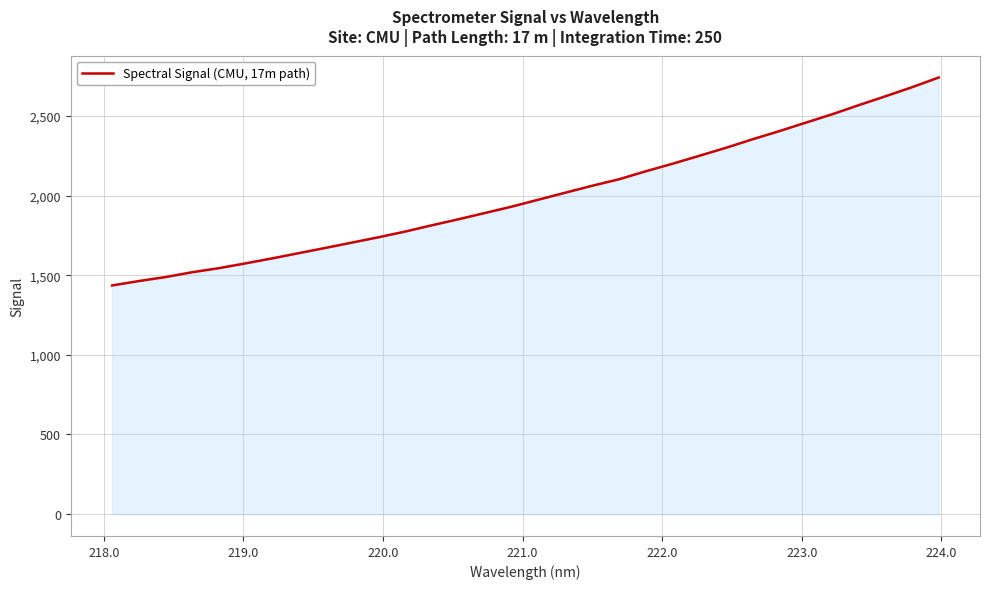

What is the difference between the maximum and minimum values?

1305.2